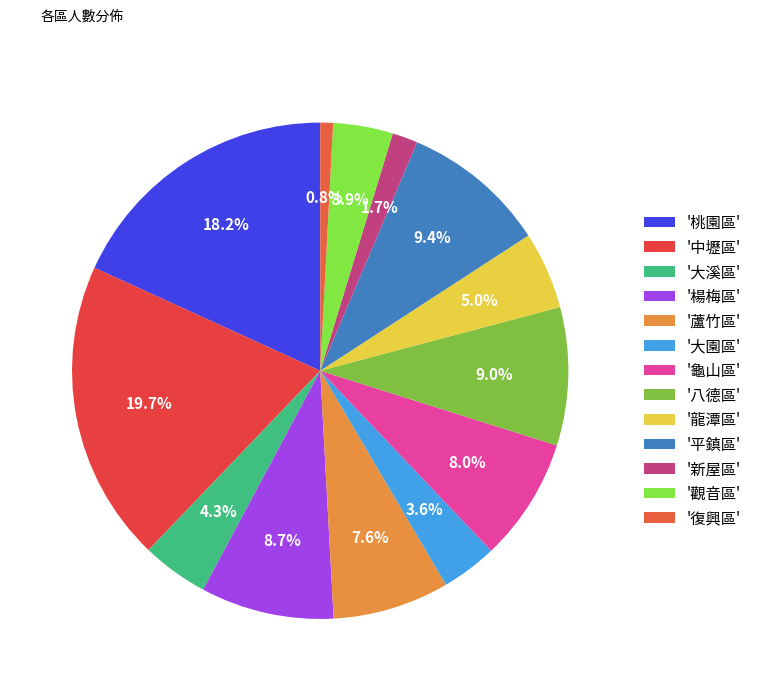

Count the number of slices in the pie.

13